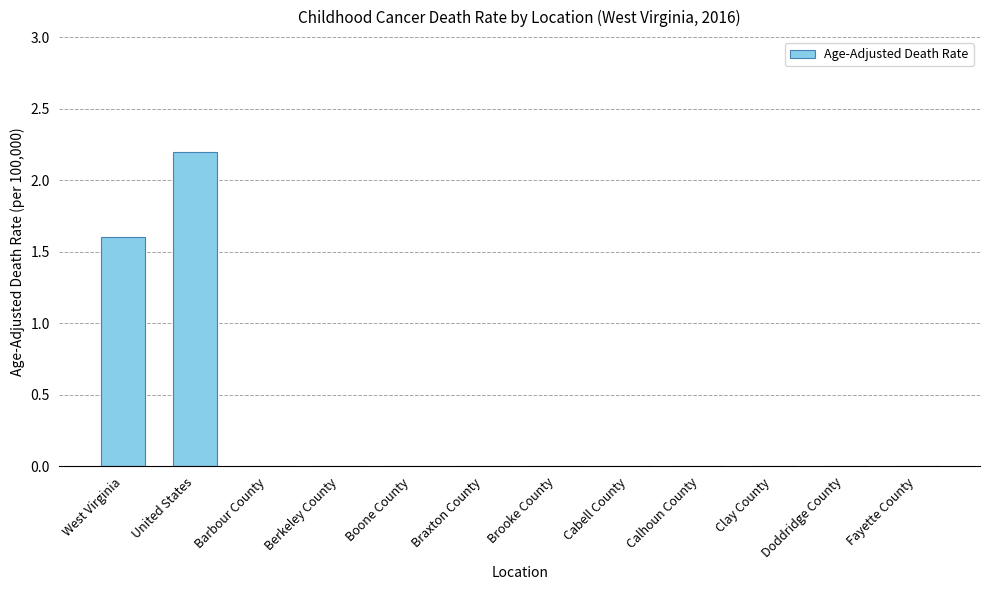

Which has a higher value, United States or Calhoun County?

United States